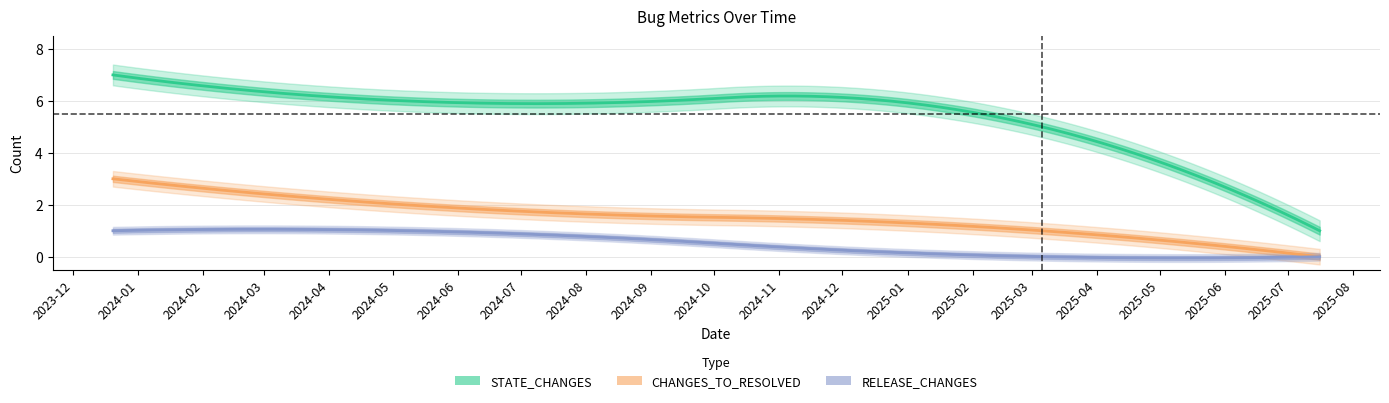

At how many categories does at least one series exceed 4?

3